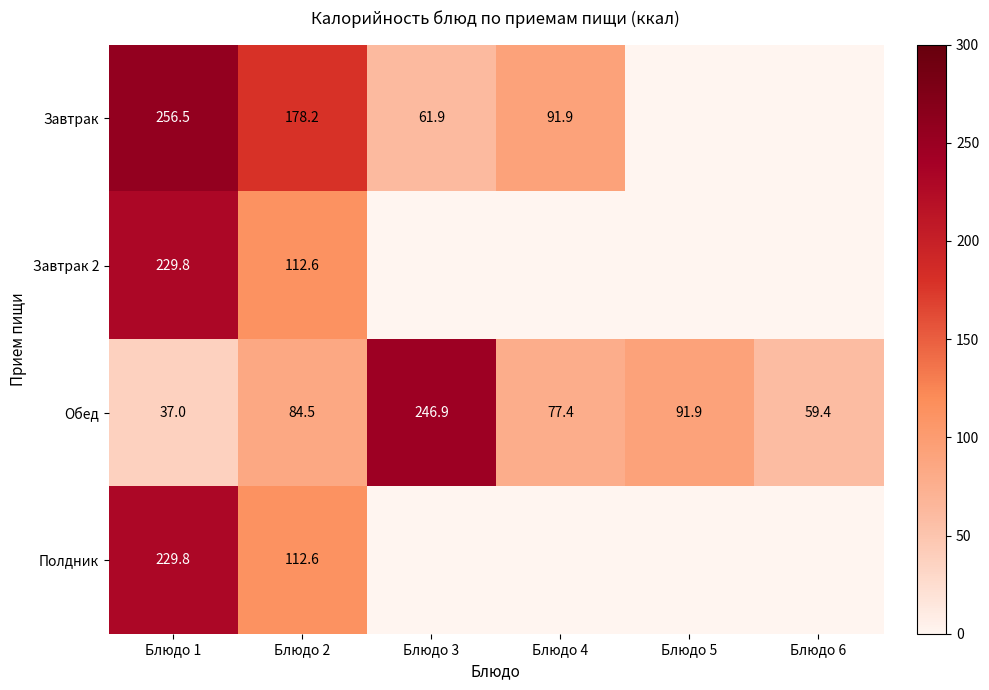

List the labels in order of Обед value, largest first.

Блюдо 3, Блюдо 5, Блюдо 2, Блюдо 4, Блюдо 6, Блюдо 1